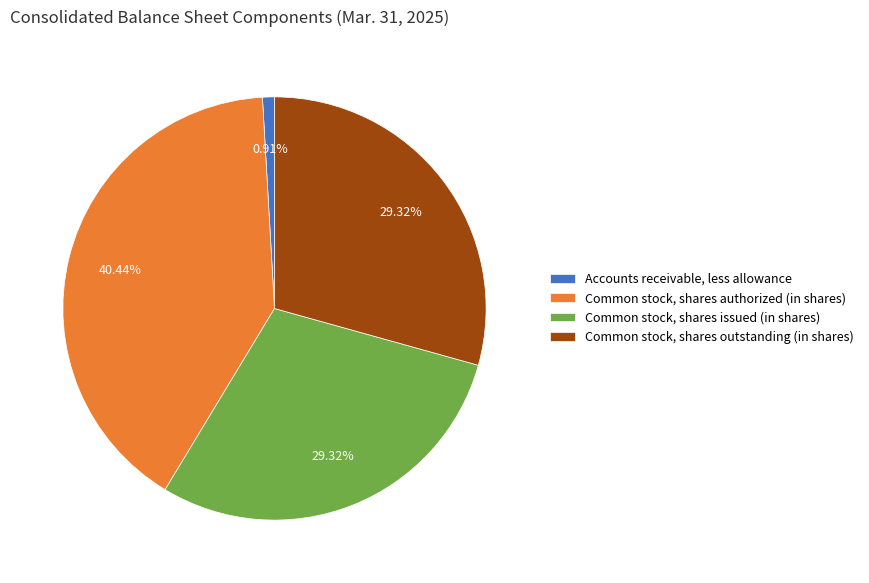

Which slice is the smallest?

Accounts receivable, less allowance